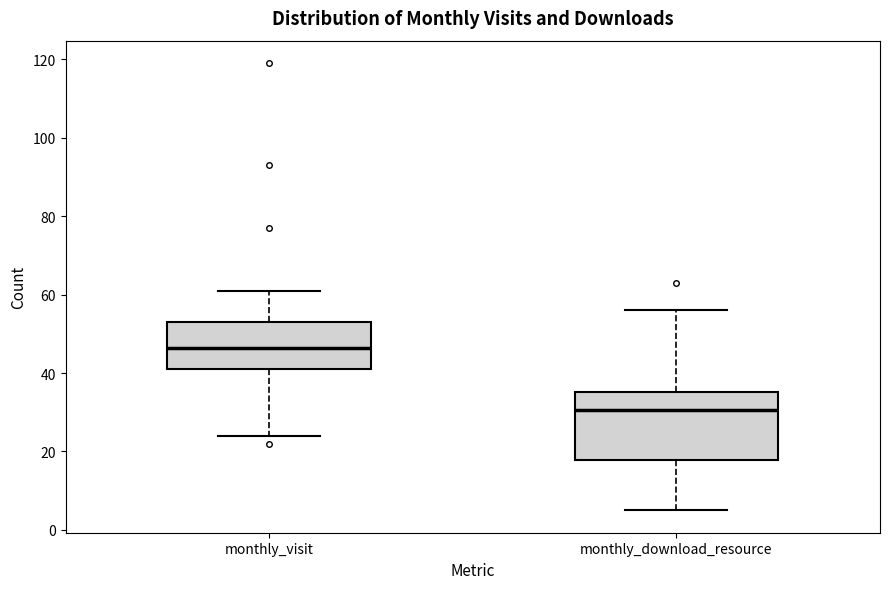

Reading left to right, transcribe this box plot: for each box, give where its median line is, the range the box spans, and where its two whiskers end, as read against the y-axis. The values are not printed on the chart, so give them approximately, as read against the axis.

monthly_visit: median 46, box 42 to 54, whiskers 24 to 62
monthly_download_resource: median 30, box 18 to 36, whiskers 6 to 56